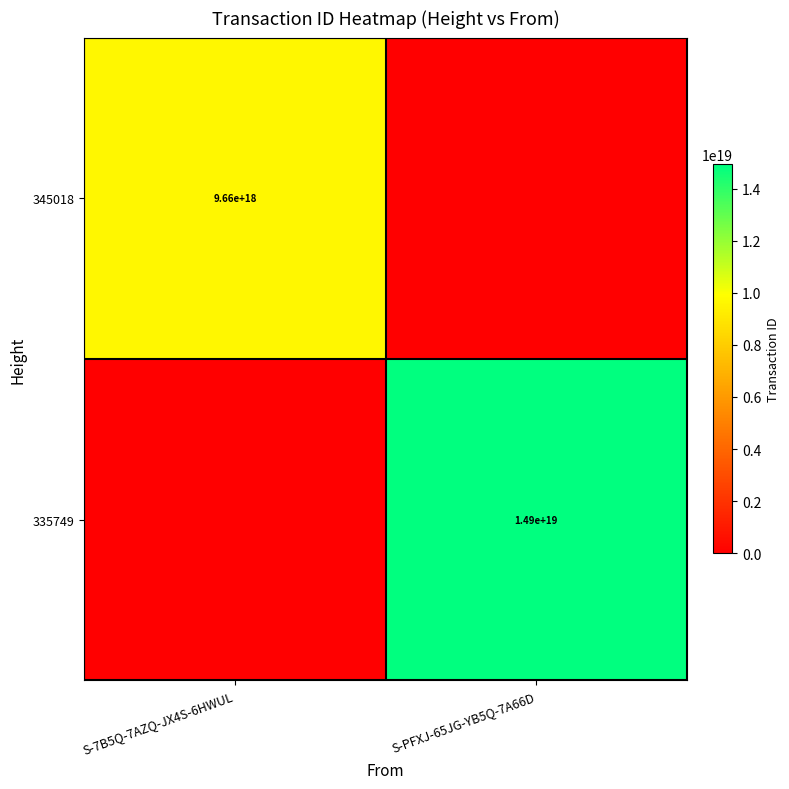

The value of 335749 at S-PFXJ-65JG-YB5Q-7A66D is 8804860476427812864. True or false?

False